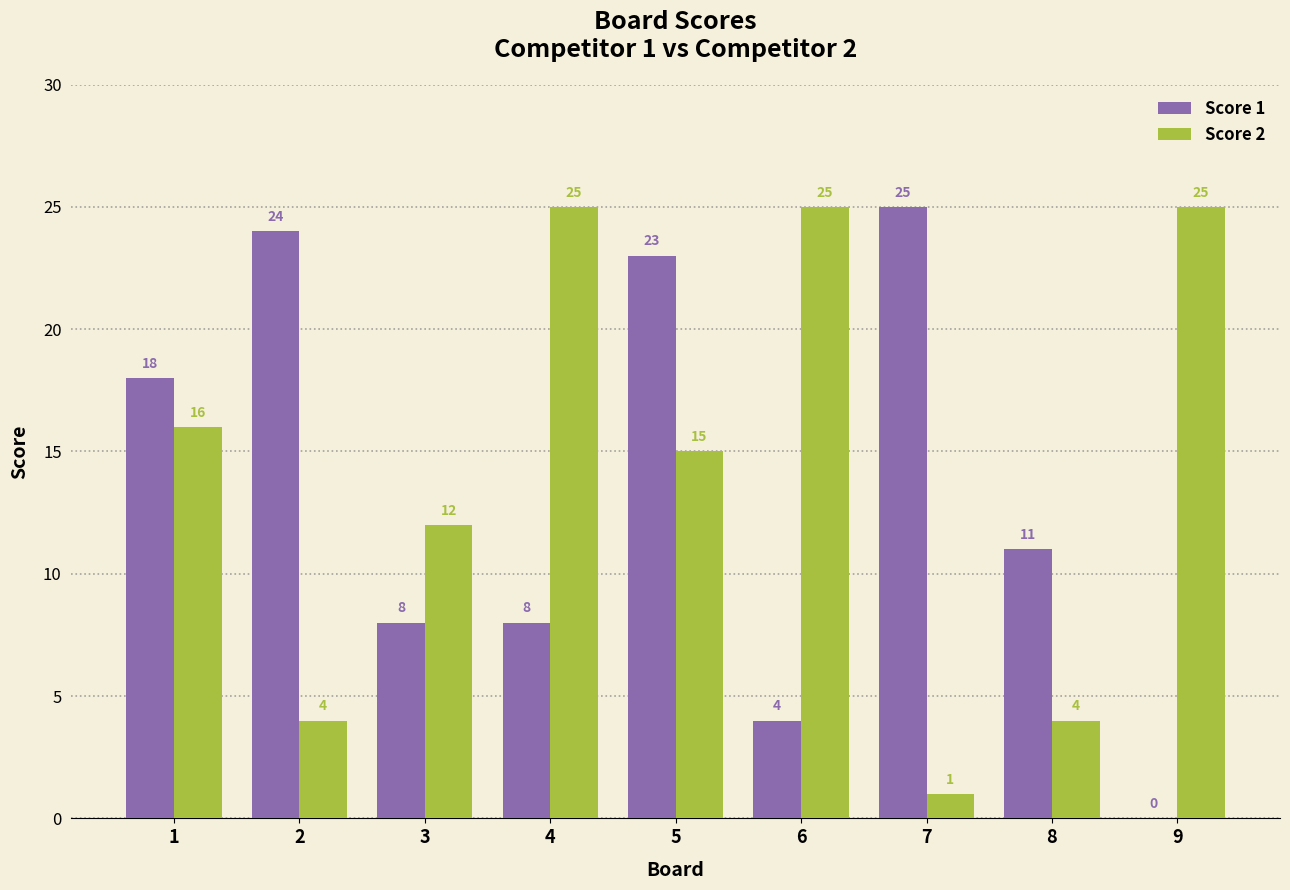

What is the maximum value for Score 2?

25